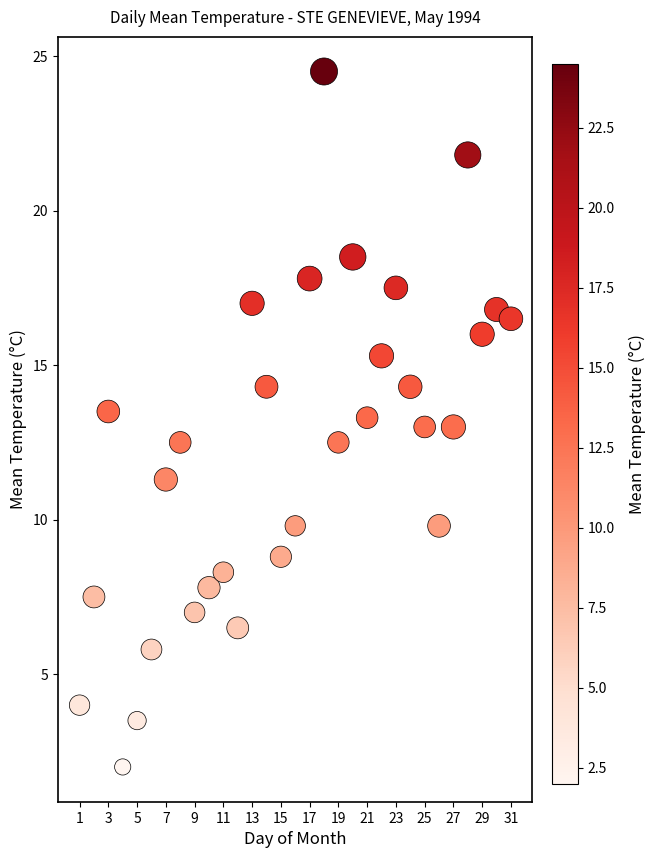

What is the range of X values (max minus min)?

30.0